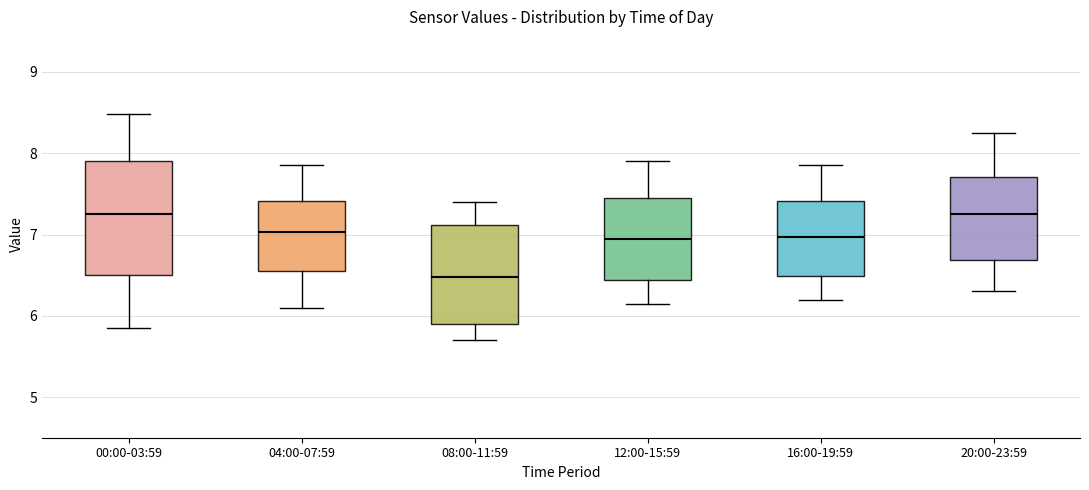

Where is the upper edge of the box for 08:00-11:59 on the y-axis? The values are not printed on the chart, so give them approximately, as read against the axis.

7.1